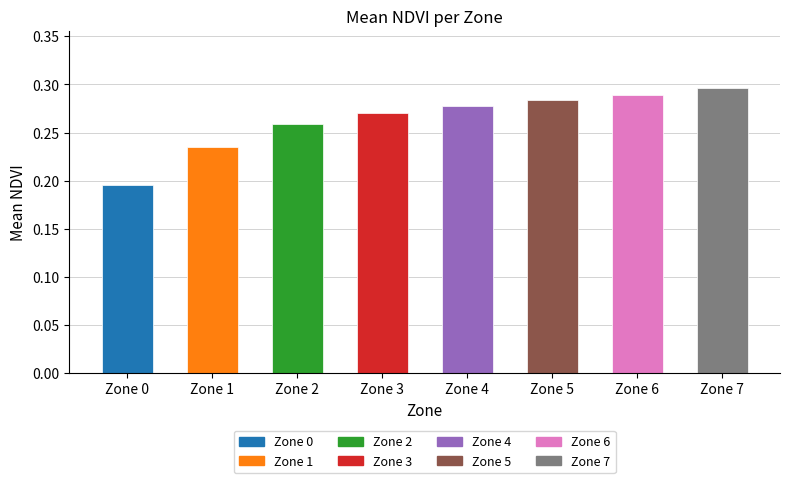

What is the sum of the values at Zone 0 and Zone 2?

0.5